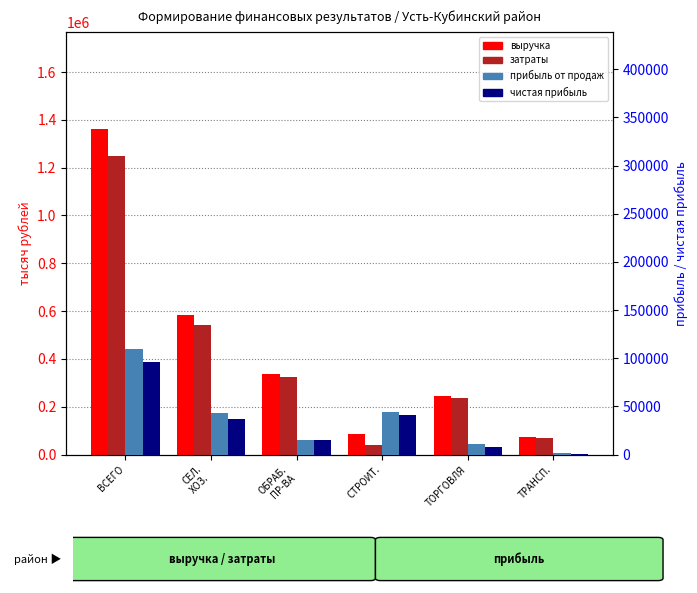

True or false: затраты has a value of 312326 at СЕЛ.
ХОЗ..

False